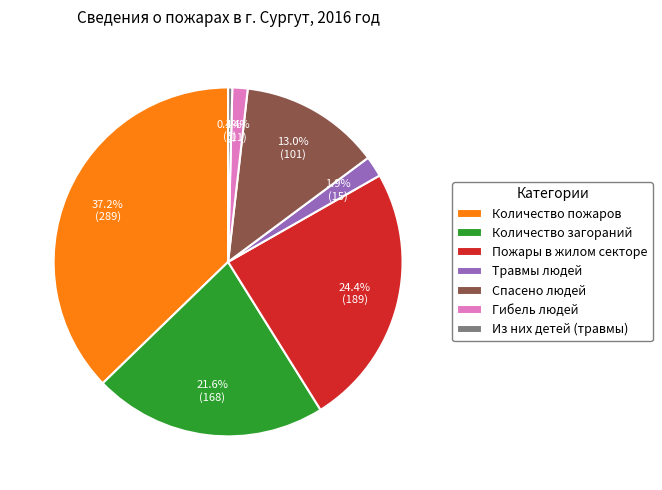

How many segments does this pie chart have?

7